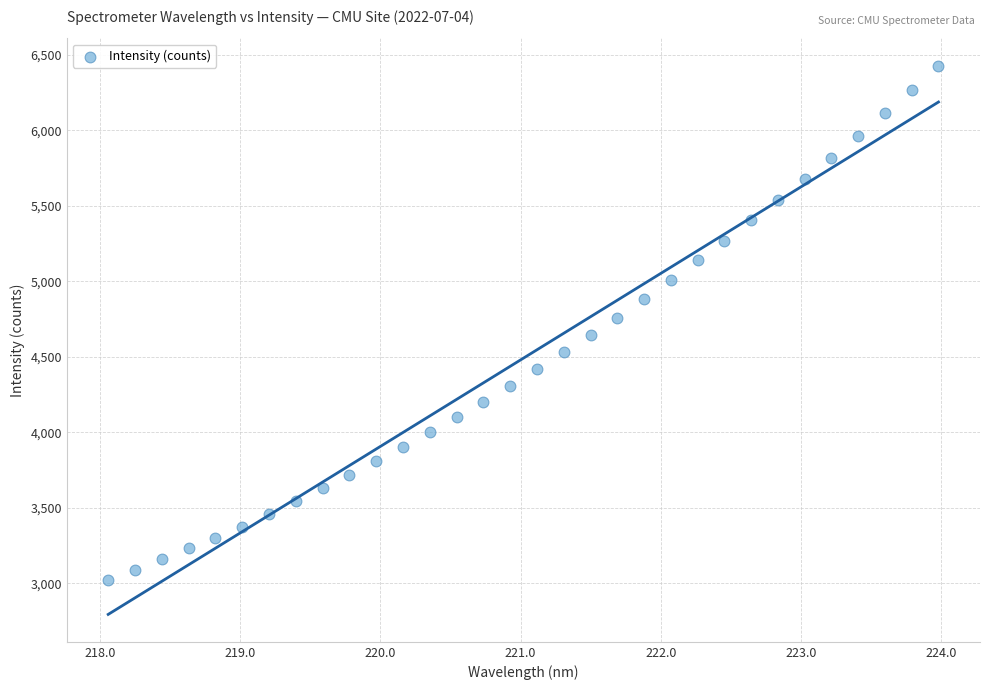

What is the range of Y values (max minus min)?

3404.4